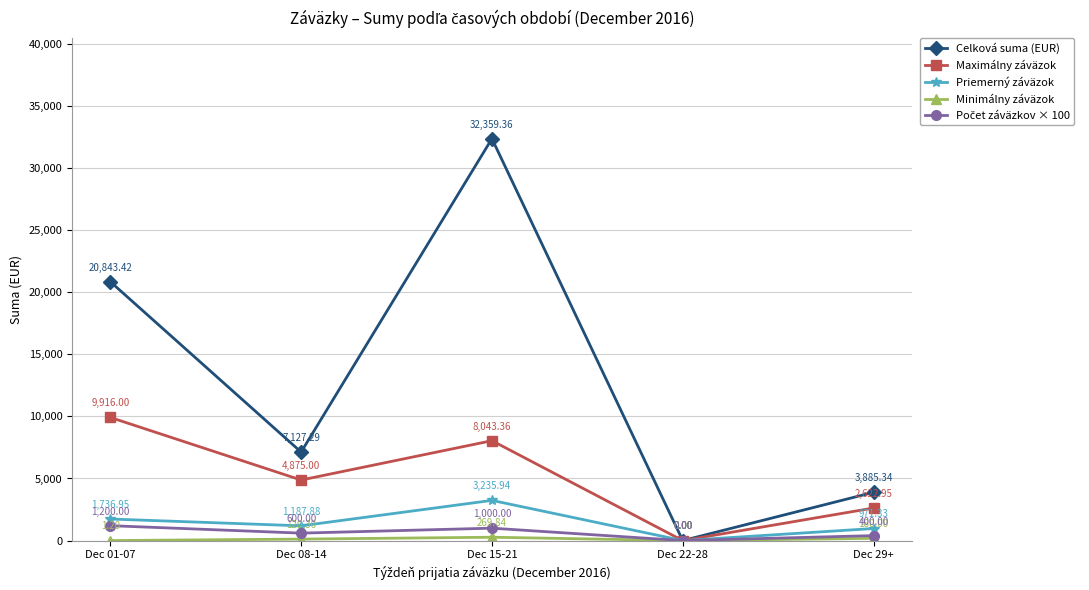

Which category has the lowest value in the Celková suma (EUR) series?

Dec 22-28